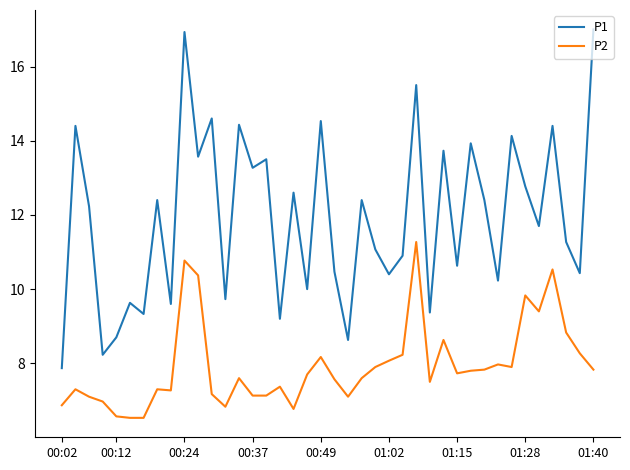

What is the minimum value for P1?

7.9